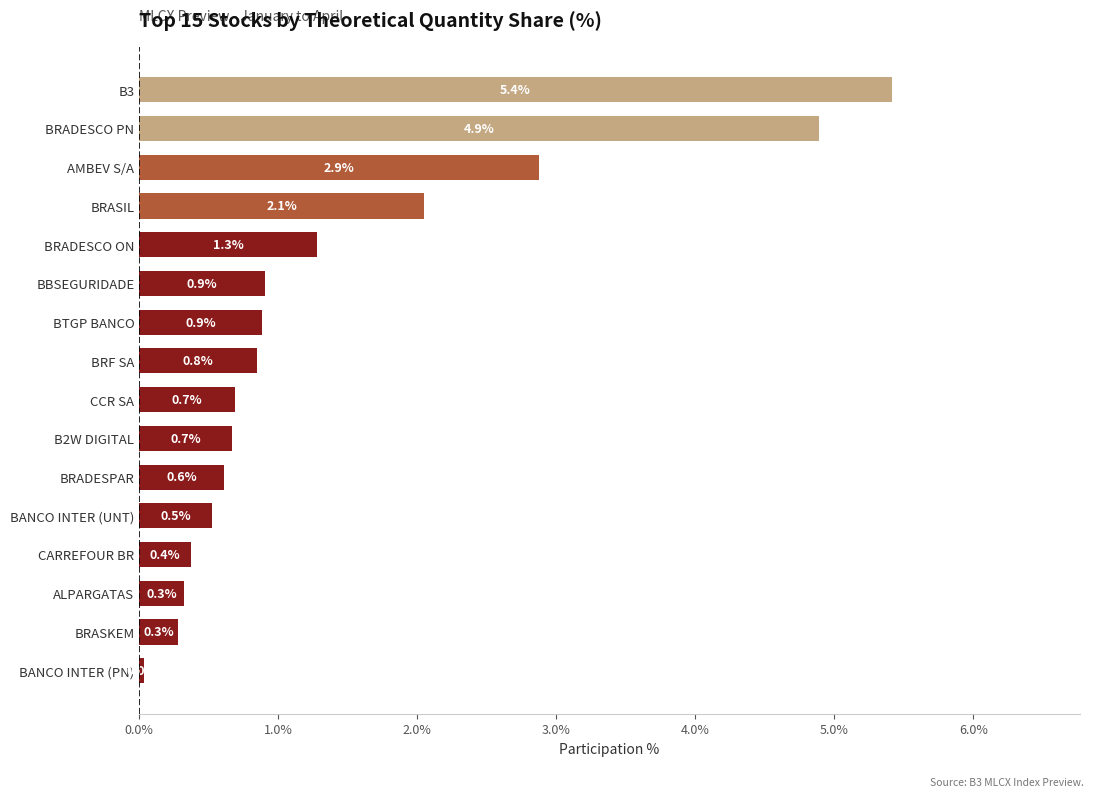

At which category does the chart reach its peak across all series?

B3